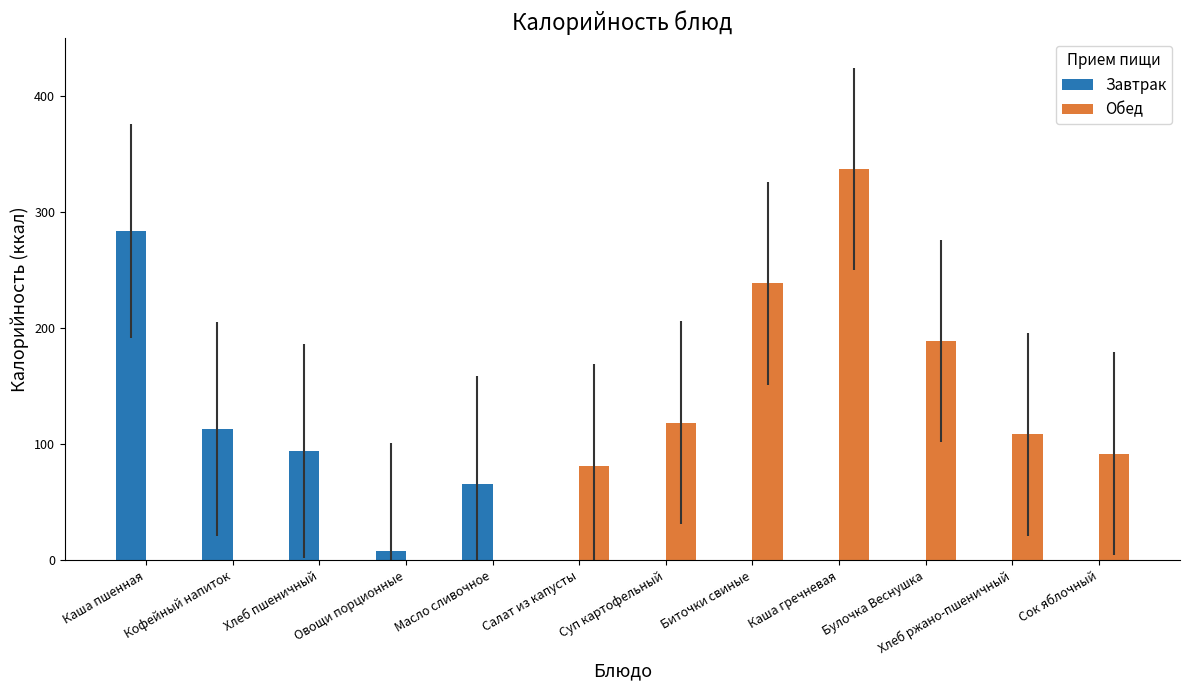

At which label does Обед reach its peak?

Каша гречневая